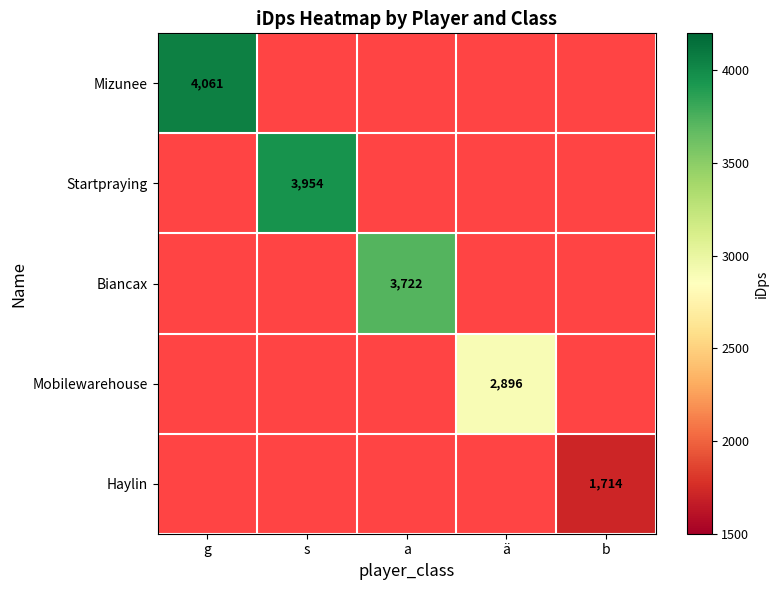

Rank the series by their average value, from highest to lowest.

Mizunee, Startpraying, Biancax, Mobilewarehouse, Haylin